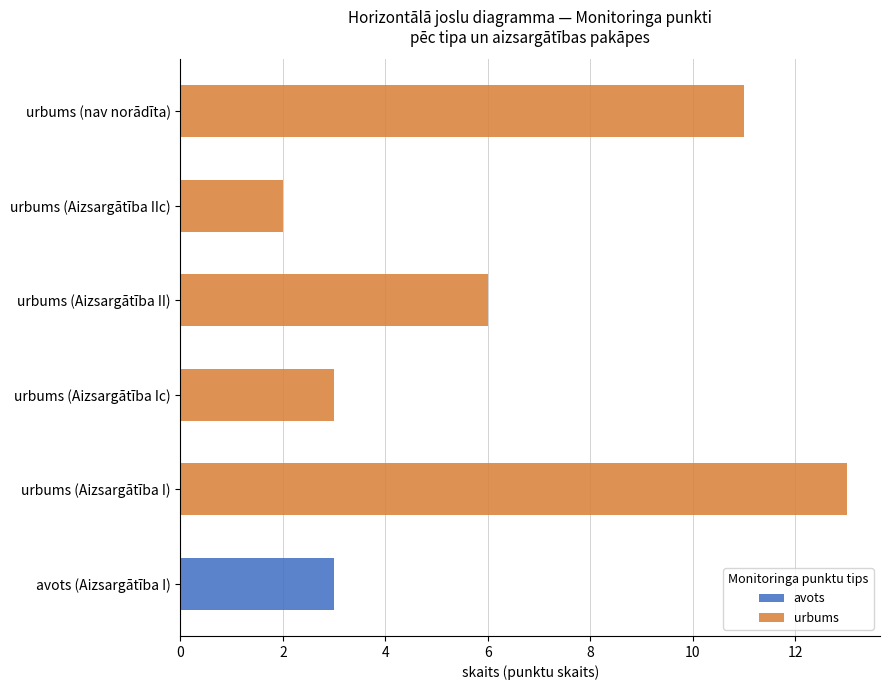

True or false: avots has a value of 3 at avots (Aizsargātība I).

True